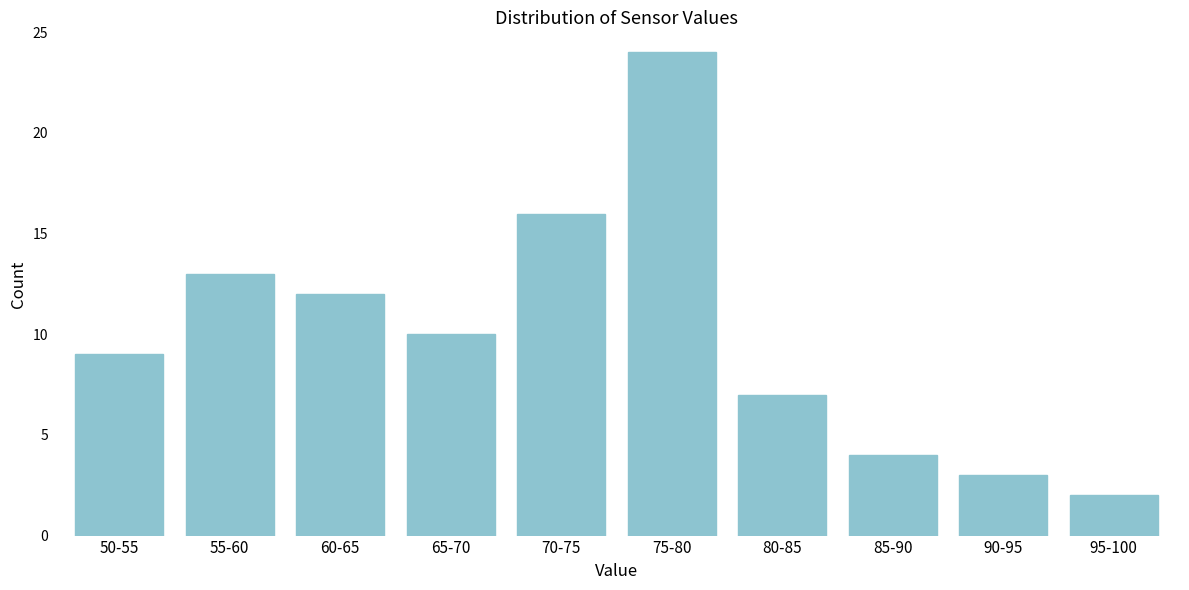

Reading right to left, what are all the values shown in this chart?

2	3	4	7	24	16	10	12	13	9